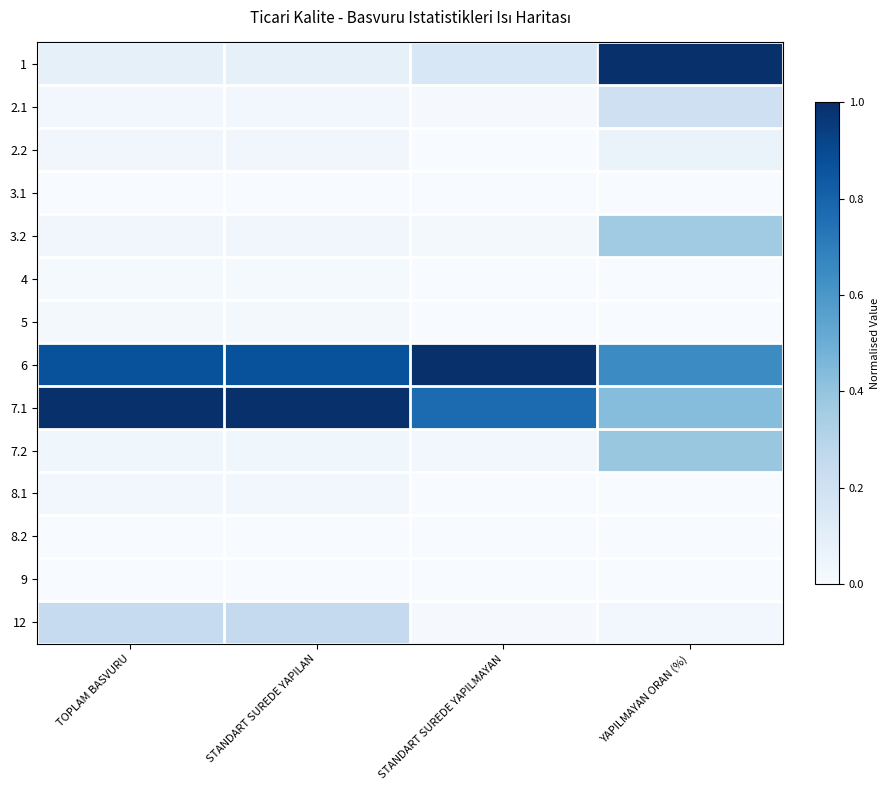

Reading right to left, extract all data points from this chart.

1: YAPILMAYAN ORAN (%)=1.0	STANDART SUREDE YAPILMAYAN=0.2	STANDART SUREDE YAPILAN=0.1	TOPLAM BASVURU=0.1
2.1: YAPILMAYAN ORAN (%)=0.2	STANDART SUREDE YAPILMAYAN=0.0	STANDART SUREDE YAPILAN=0.0	TOPLAM BASVURU=0.0
2.2: YAPILMAYAN ORAN (%)=0.1	STANDART SUREDE YAPILMAYAN=0.0	STANDART SUREDE YAPILAN=0.0	TOPLAM BASVURU=0.0
3.1: YAPILMAYAN ORAN (%)=0.0	STANDART SUREDE YAPILMAYAN=0.0	STANDART SUREDE YAPILAN=0.0	TOPLAM BASVURU=0.0
3.2: YAPILMAYAN ORAN (%)=0.4	STANDART SUREDE YAPILMAYAN=0.0	STANDART SUREDE YAPILAN=0.0	TOPLAM BASVURU=0.0
4: YAPILMAYAN ORAN (%)=0.0	STANDART SUREDE YAPILMAYAN=0.0	STANDART SUREDE YAPILAN=0.0	TOPLAM BASVURU=0.0
5: YAPILMAYAN ORAN (%)=0.0	STANDART SUREDE YAPILMAYAN=0.0	STANDART SUREDE YAPILAN=0.0	TOPLAM BASVURU=0.0
6: YAPILMAYAN ORAN (%)=0.6	STANDART SUREDE YAPILMAYAN=1.0	STANDART SUREDE YAPILAN=0.9	TOPLAM BASVURU=0.9
7.1: YAPILMAYAN ORAN (%)=0.4	STANDART SUREDE YAPILMAYAN=0.8	STANDART SUREDE YAPILAN=1.0	TOPLAM BASVURU=1.0
7.2: YAPILMAYAN ORAN (%)=0.4	STANDART SUREDE YAPILMAYAN=0.0	STANDART SUREDE YAPILAN=0.0	TOPLAM BASVURU=0.0
8.1: YAPILMAYAN ORAN (%)=0.0	STANDART SUREDE YAPILMAYAN=0.0	STANDART SUREDE YAPILAN=0.0	TOPLAM BASVURU=0.0
8.2: YAPILMAYAN ORAN (%)=0.0	STANDART SUREDE YAPILMAYAN=0.0	STANDART SUREDE YAPILAN=0.0	TOPLAM BASVURU=0.0
9: YAPILMAYAN ORAN (%)=0.0	STANDART SUREDE YAPILMAYAN=0.0	STANDART SUREDE YAPILAN=0.0	TOPLAM BASVURU=0.0
12: YAPILMAYAN ORAN (%)=0.0	STANDART SUREDE YAPILMAYAN=0.0	STANDART SUREDE YAPILAN=0.3	TOPLAM BASVURU=0.2